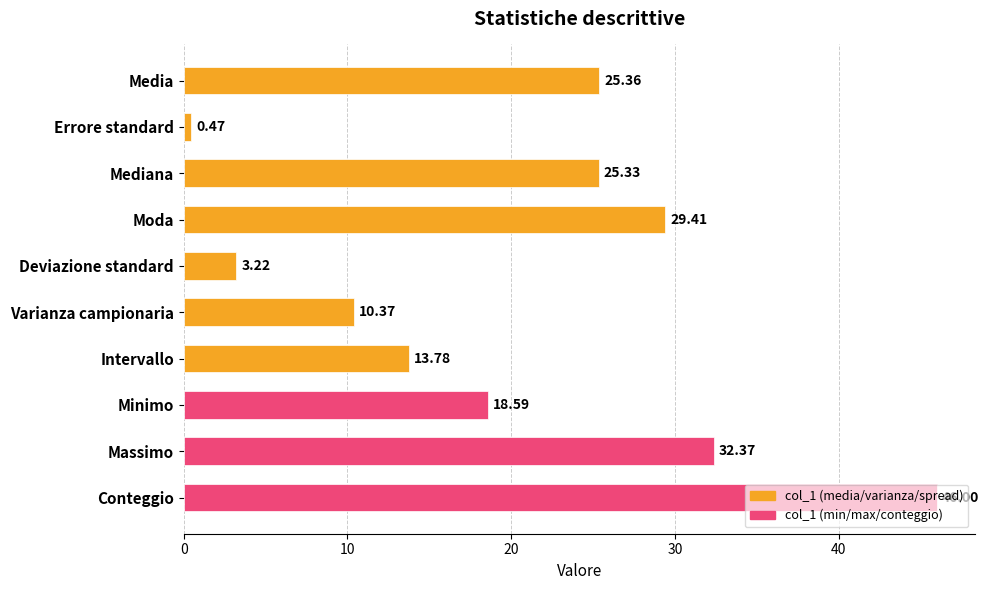

List the labels in order of value, largest first.

Conteggio, Massimo, Moda, Media, Mediana, Minimo, Intervallo, Varianza campionaria, Deviazione standard, Errore standard